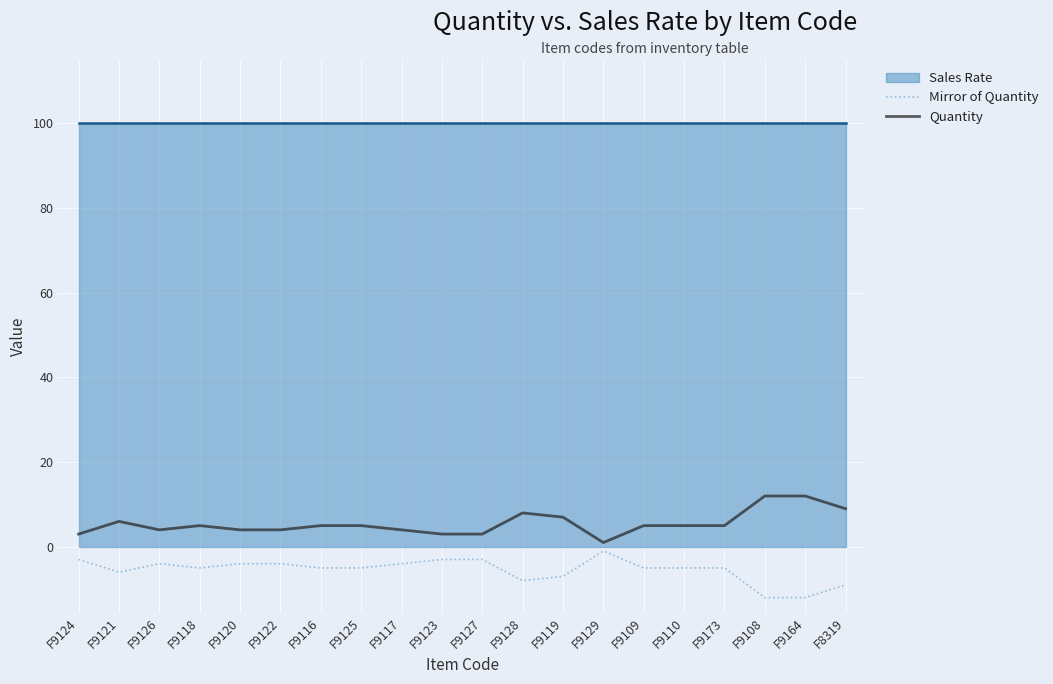

Which category has the lowest value across all series?

F9108